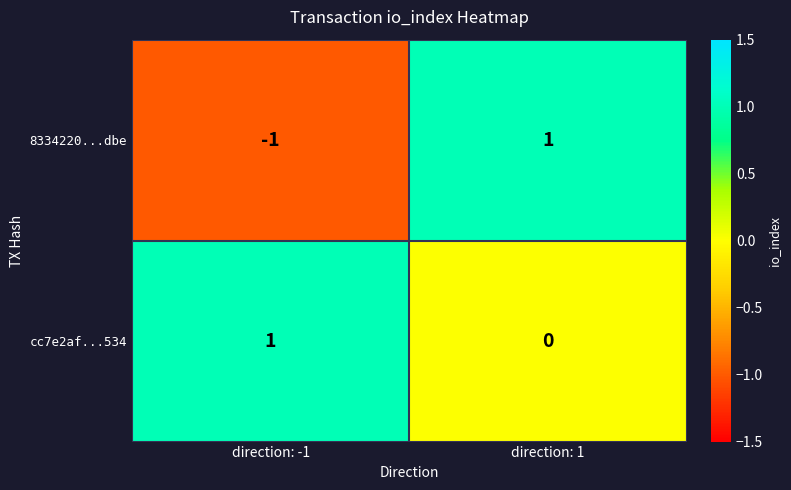

What is the difference between the highest and lowest values at direction: -1?

2